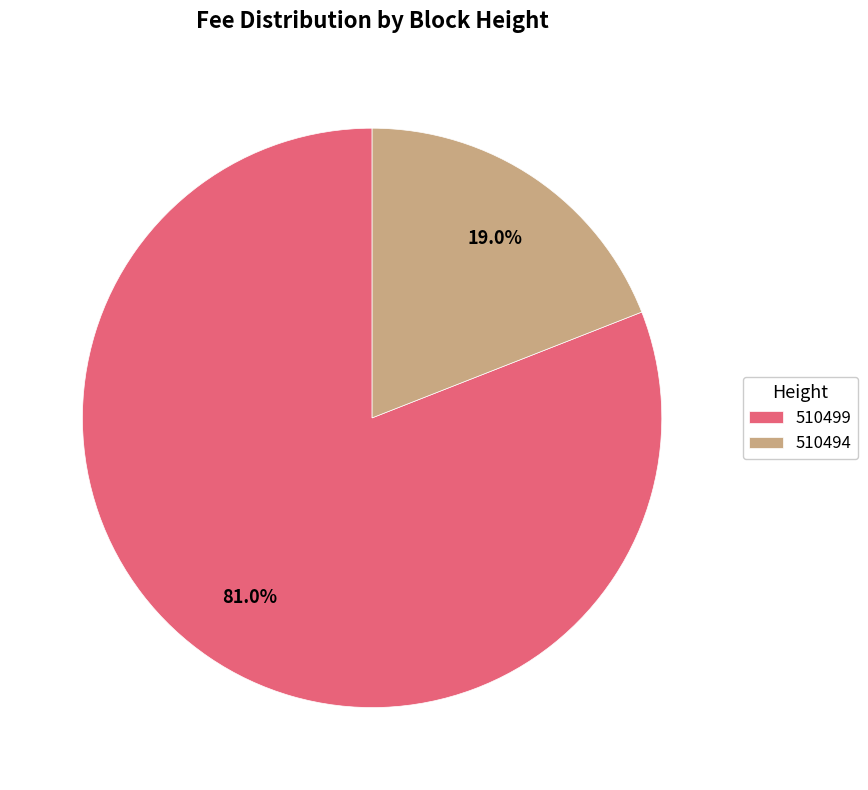

Which category has the smallest portion of the pie?

510494